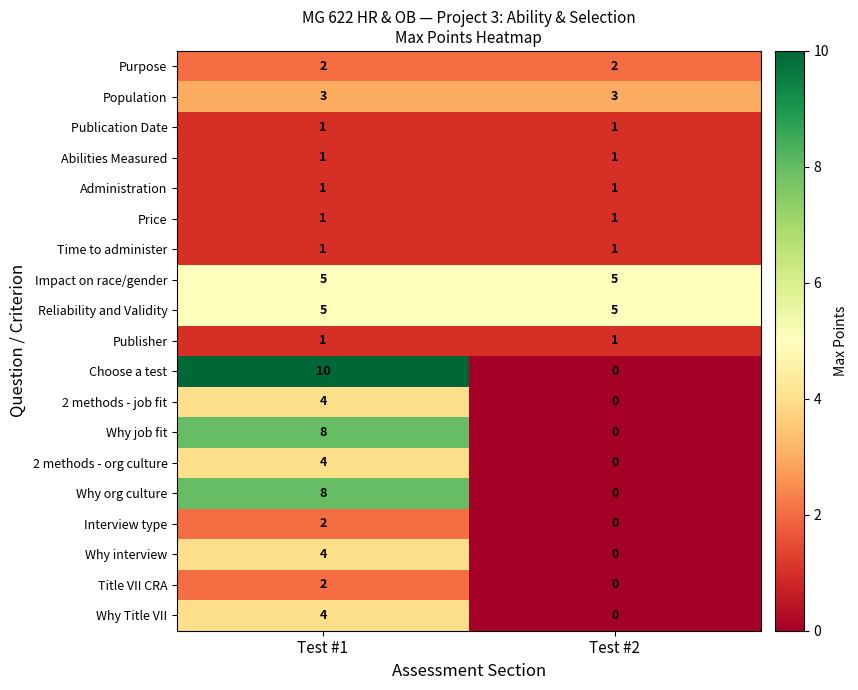

What is the difference between the highest and lowest values at Test #1?

9